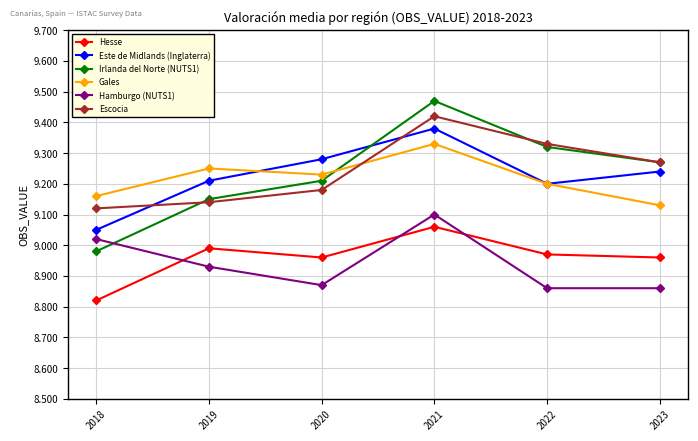

Is it true that Gales equals 9.2 at 2022?

True